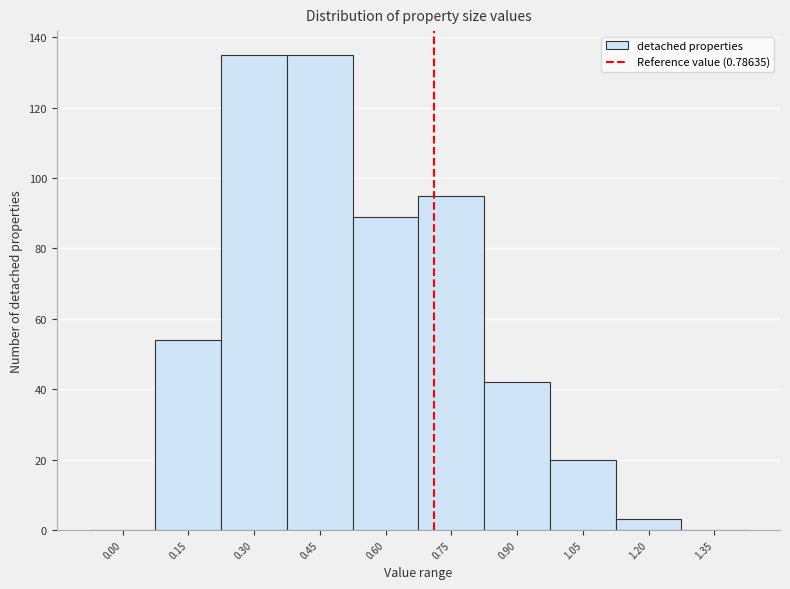

Reading right to left, what are all the values shown in this chart?

1.35=0	1.20=3	1.05=20	0.90=42	0.75=95	0.60=89	0.45=135	0.30=135	0.15=54	0.00=0